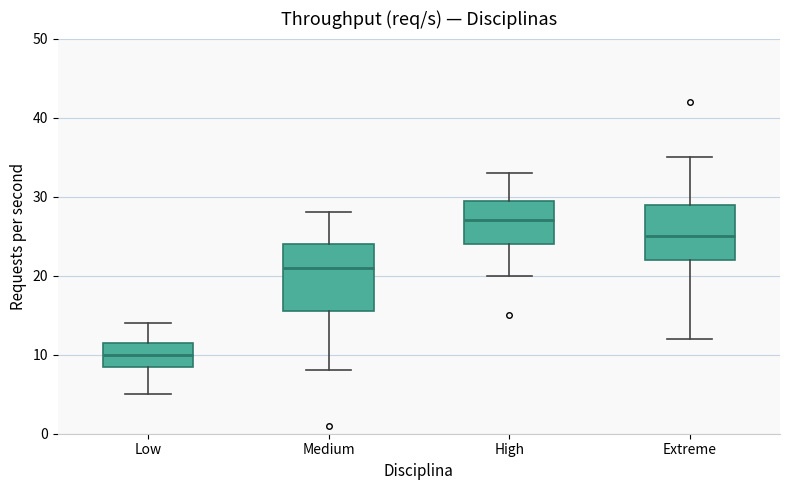

Comparing the boxes themselves (not the whiskers), which one is the tallest?

Medium